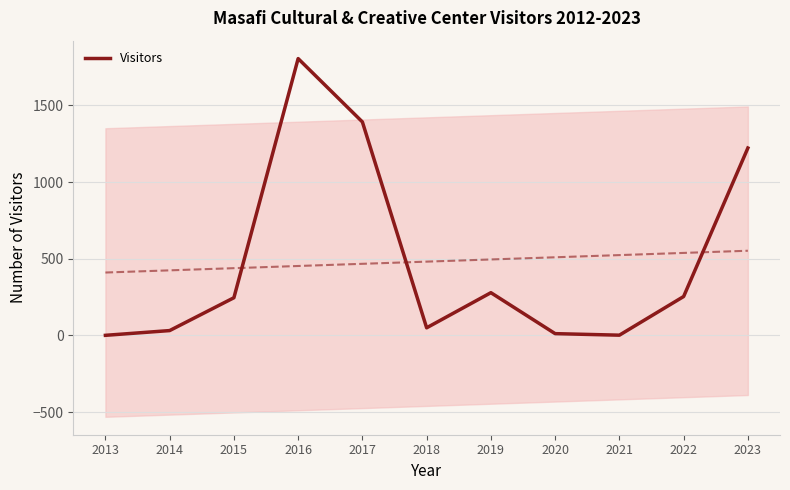

Does the chart display data point markers on the line(s)?

No